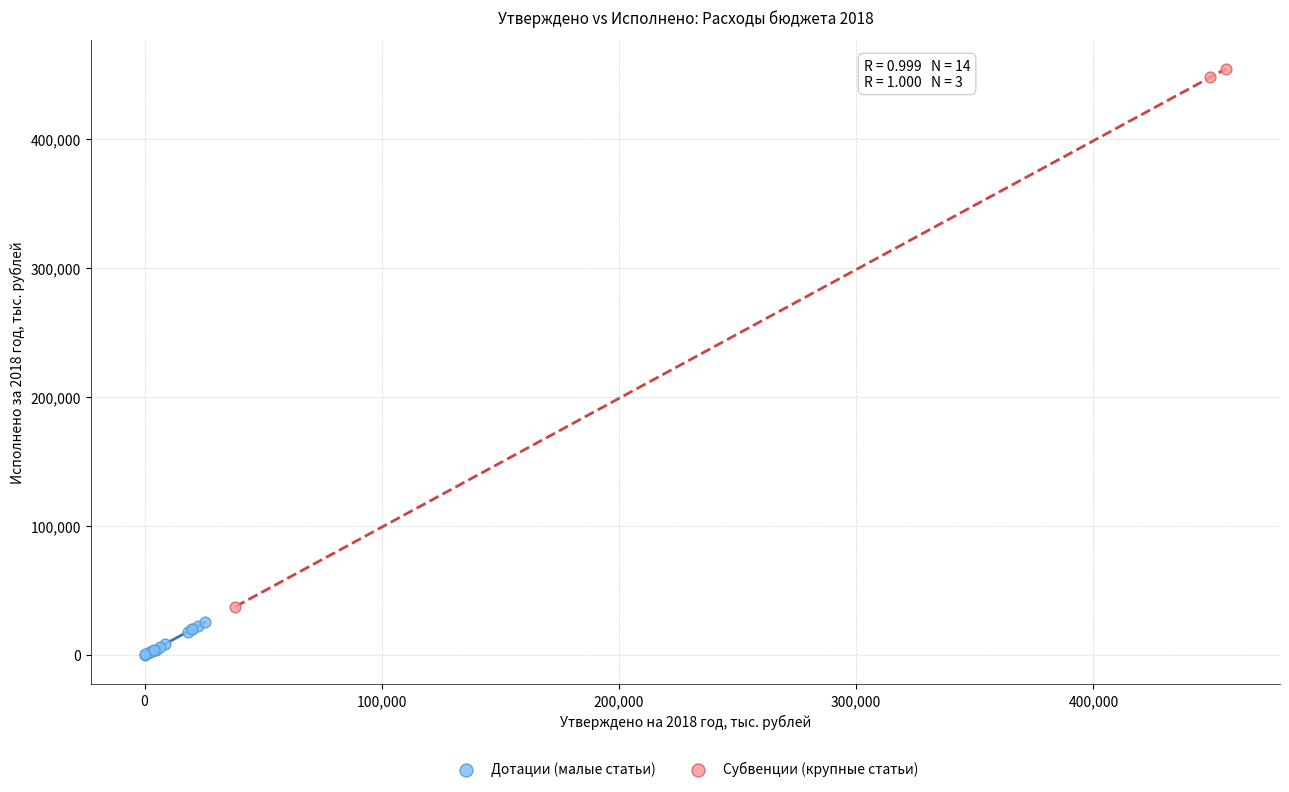

Which series reaches the minimum Y coordinate?

Дотации (малые статьи)